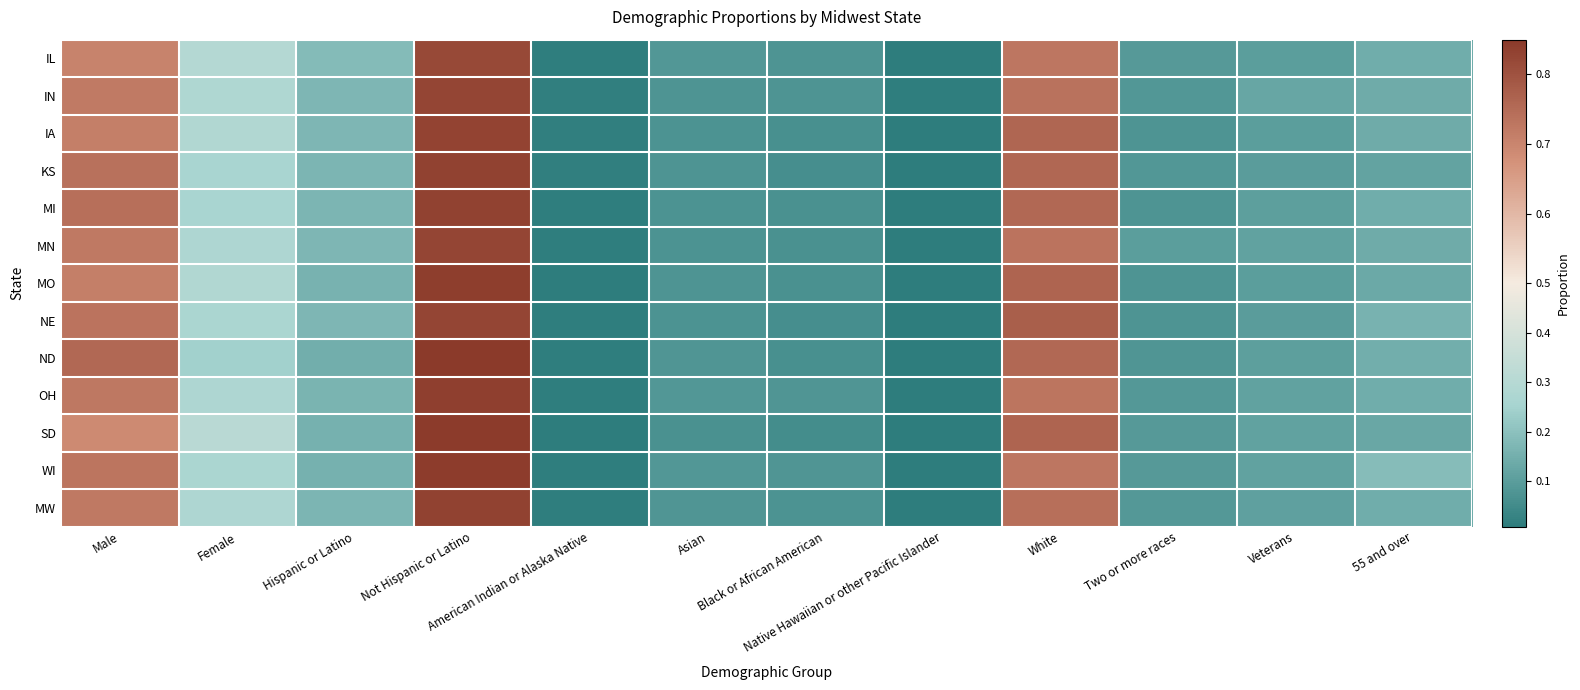

At how many categories does at least one series exceed 0?

12